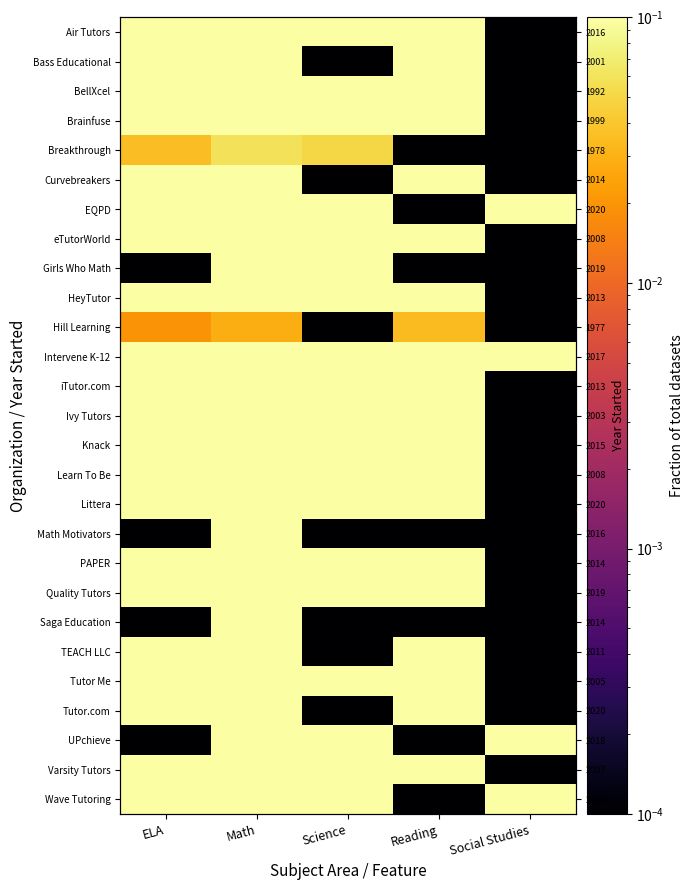

At how many categories does at least one series exceed 0?

5